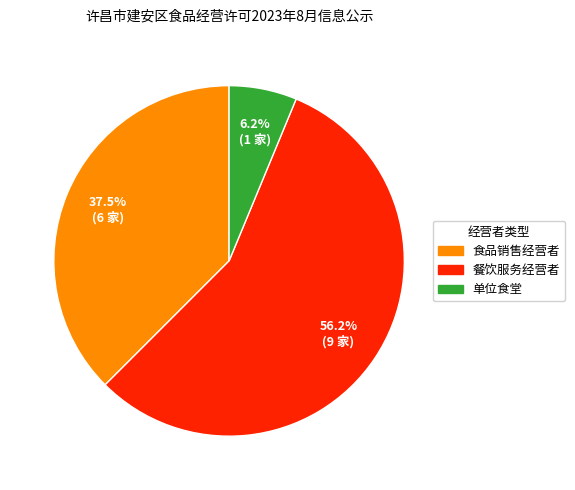

The 餐饮服务经营者 slice represents 68% of the pie. True or false?

False